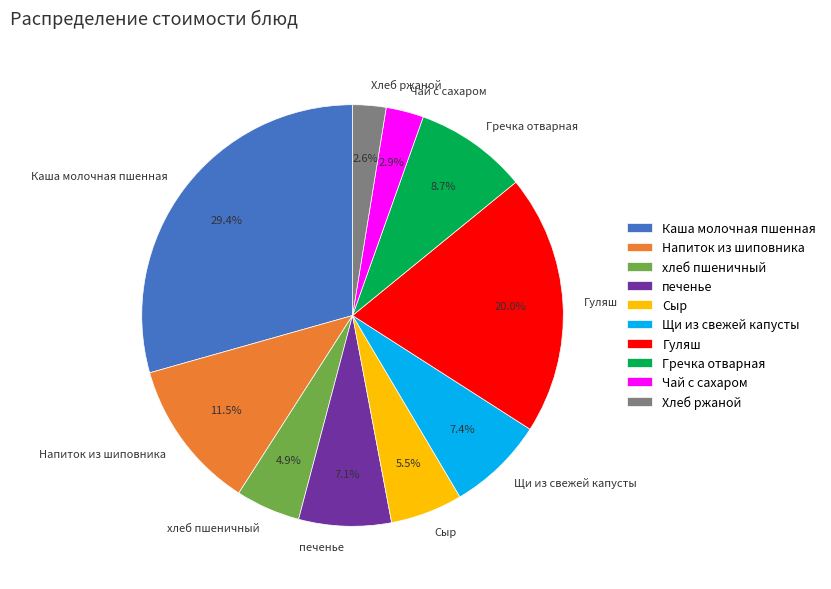

To the nearest percent, what is the difference between the Гуляш and Хлеб ржаной slice percentages?

17%